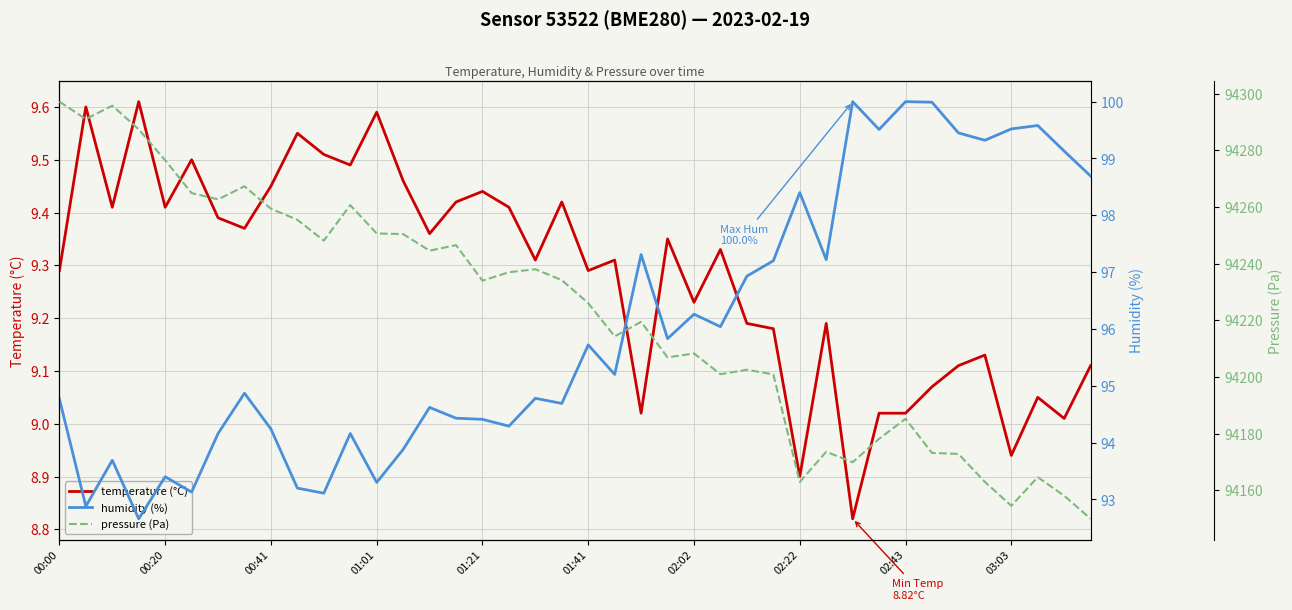

The temperature (°C) series shows 4.5 at 00:20. True or false?

False